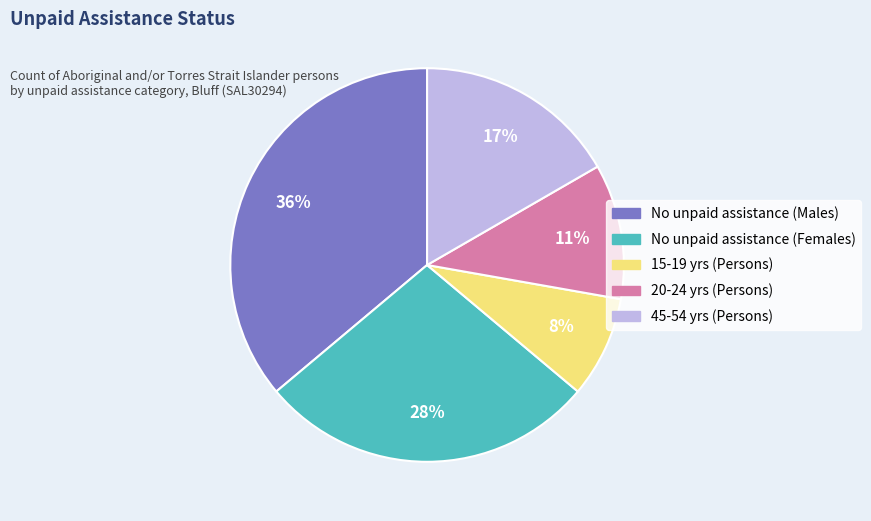

Does any single category account for the majority?

No